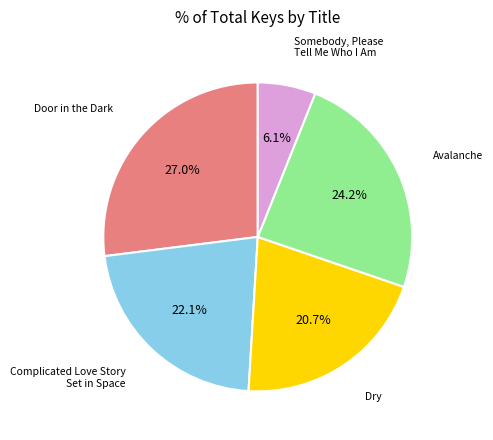

Does any single category account for the majority?

No